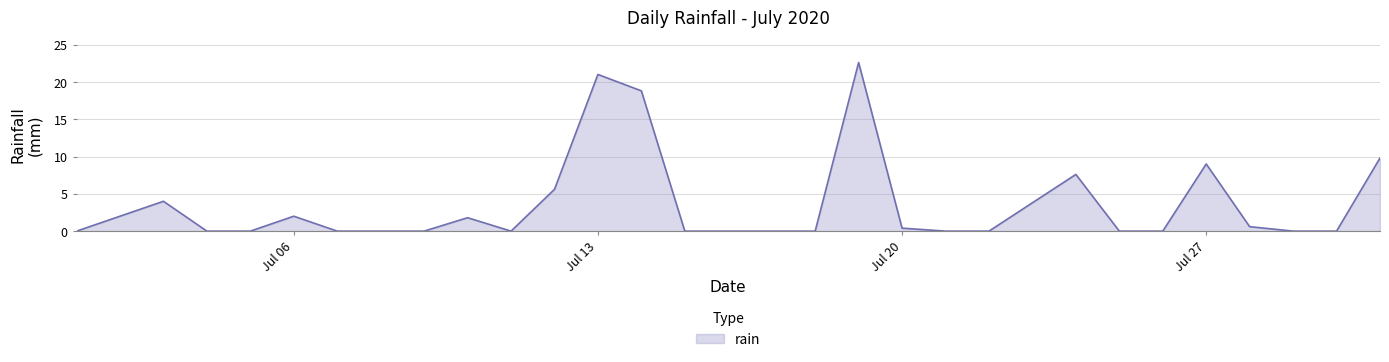

What is the greatest value displayed?

22.6